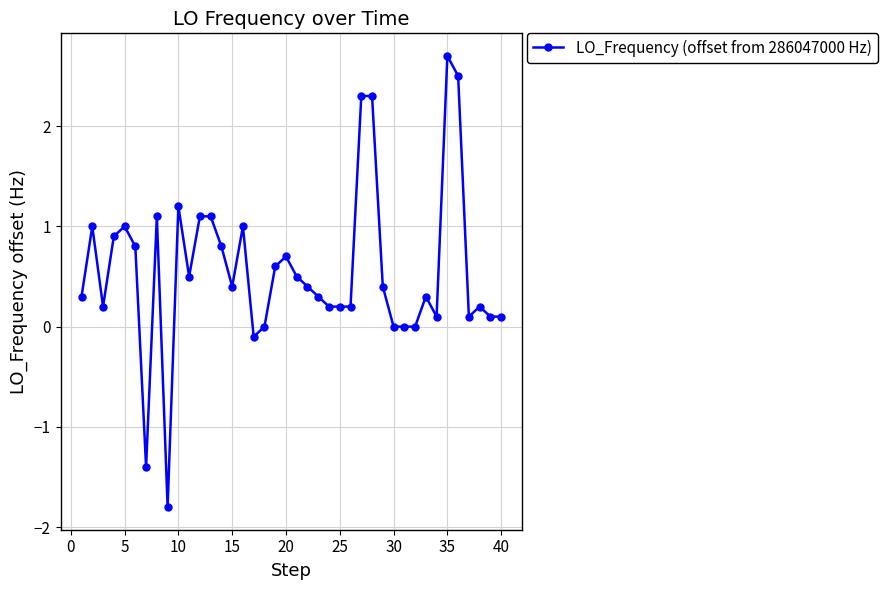

Reading left to right, list all the values displayed in this chart.

0.3	1.0	0.2	0.9	1.0	0.8	-1.4	1.1	-1.8	1.2	0.5	1.1	1.1	0.8	0.4	1.0	-0.1	0.0	0.6	0.7	0.5	0.4	0.3	0.2	0.2	0.2	2.3	2.3	0.4	0.0	0.0	0.0	0.3	0.1	2.7	2.5	0.1	0.2	0.1	0.1